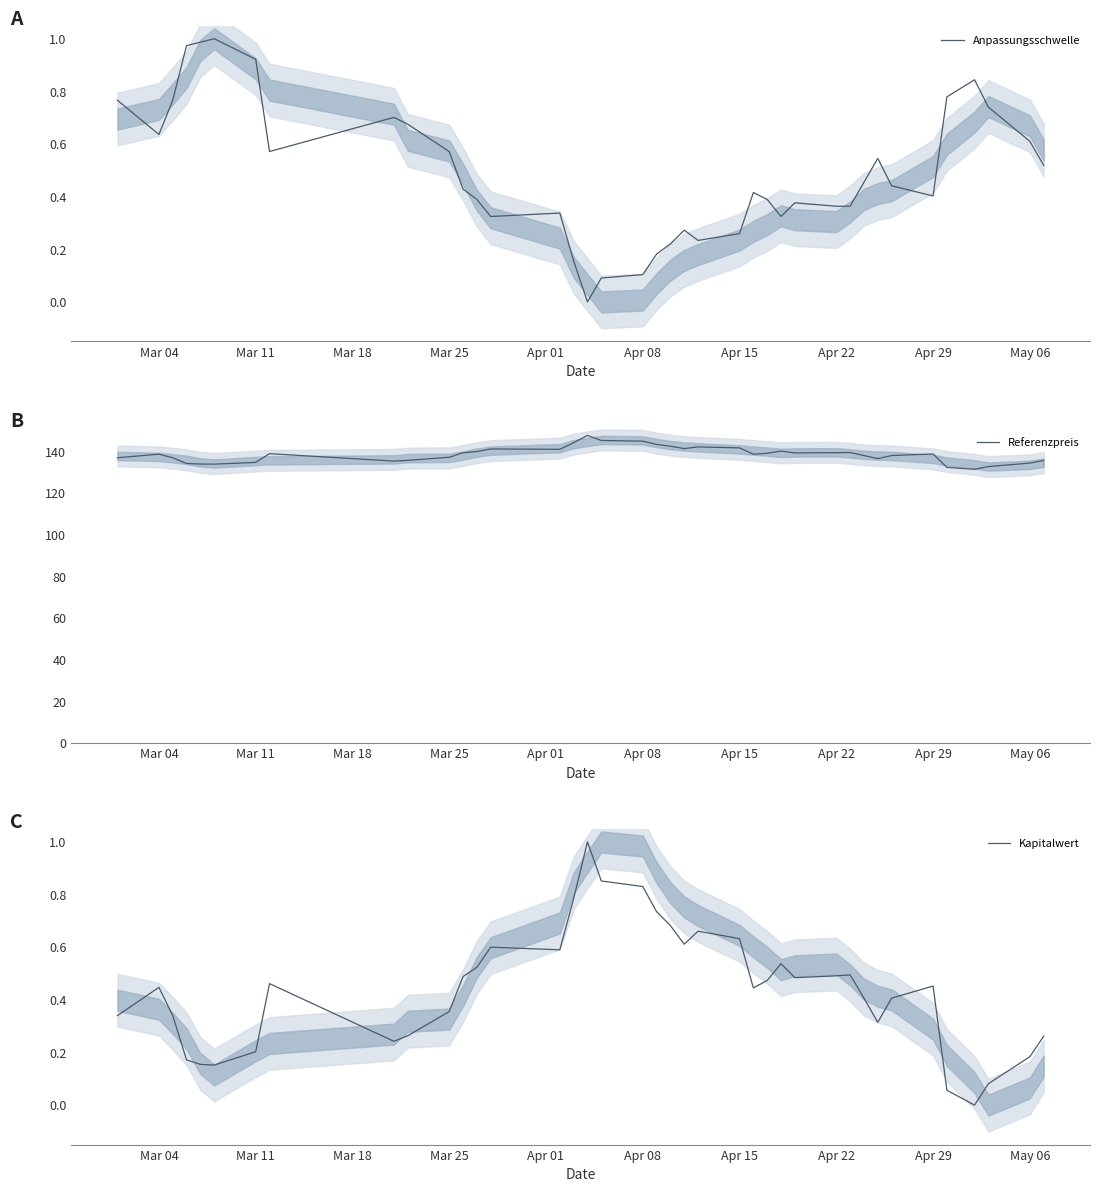

What is the sum of all Referenzpreis values?

5408.6